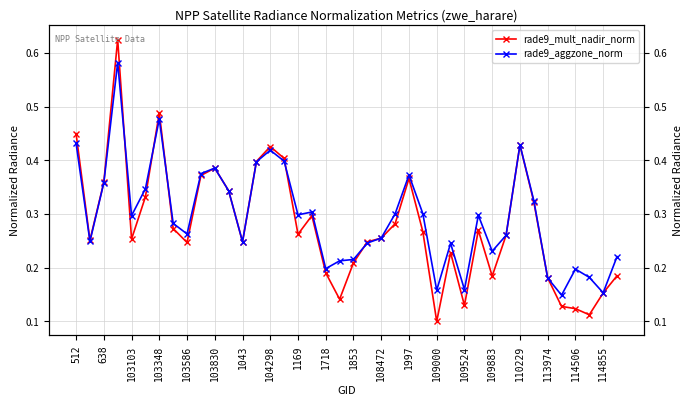

True or false: rade9_aggzone_norm and rade9_mult_nadir_norm cross at least once.

True